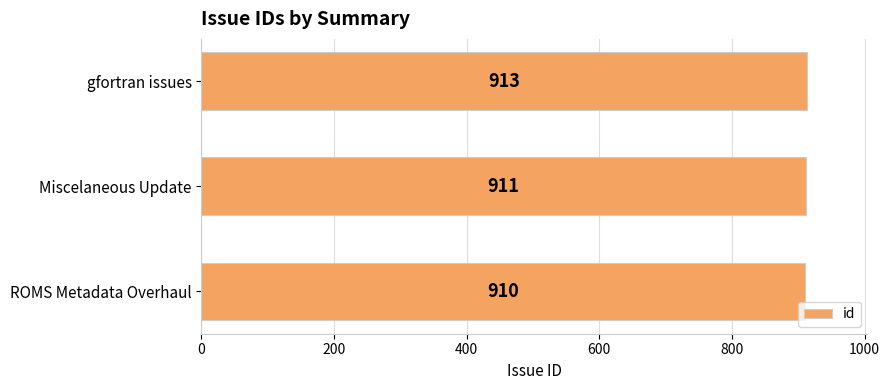

What is the ratio of the value at gfortran issues to the value at ROMS Metadata Overhaul?

1.0